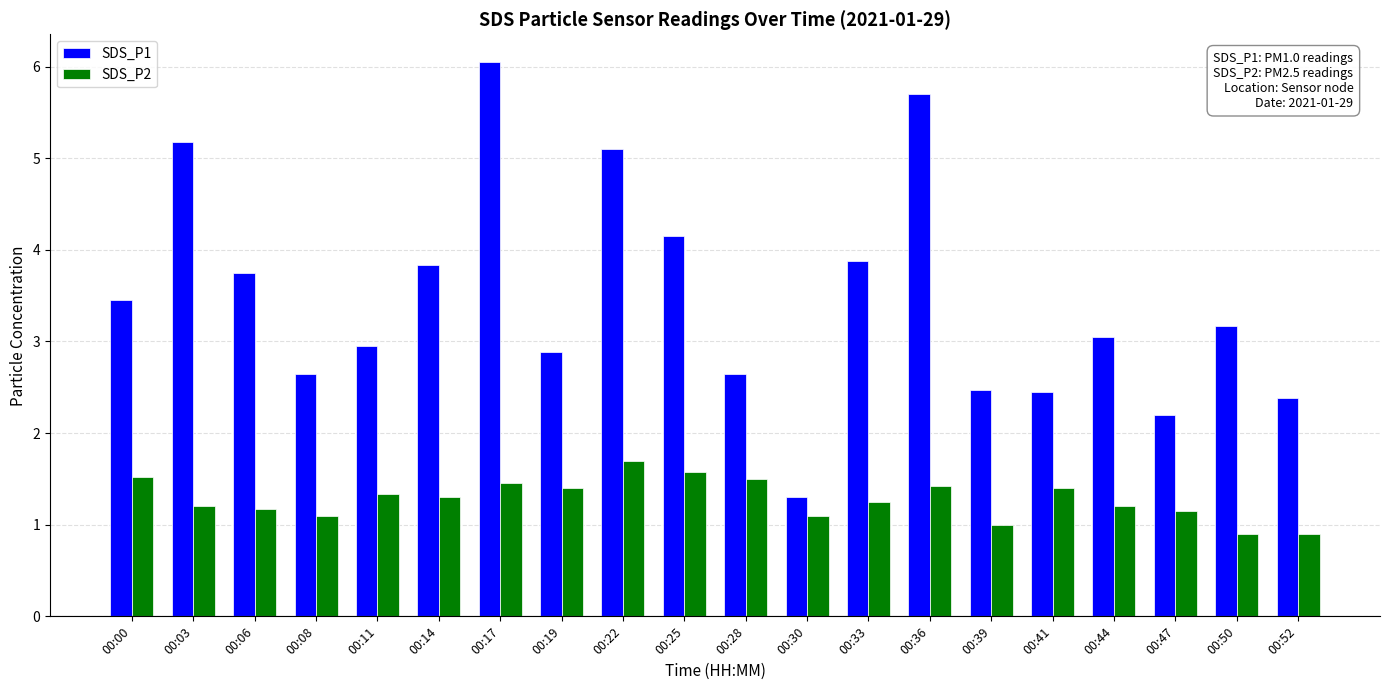

Is the value of SDS_P2 at 00:39 greater than the value of SDS_P1 at 00:00?

No